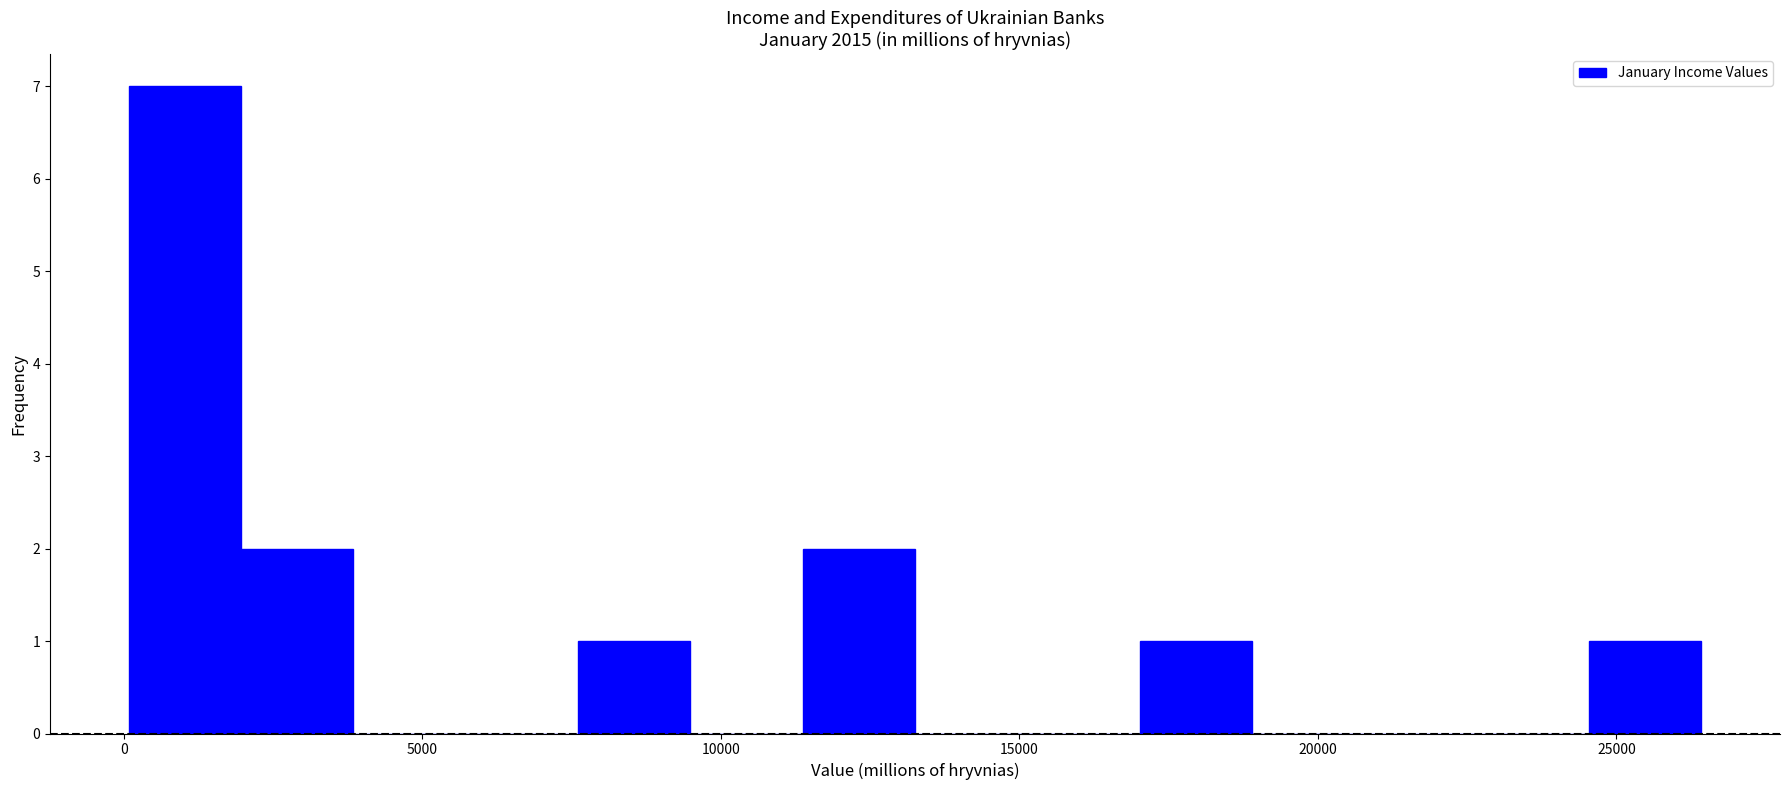

Around what value on the x-axis is the tallest bar? Give the approximate position of its centre, as read against the axis.

1000